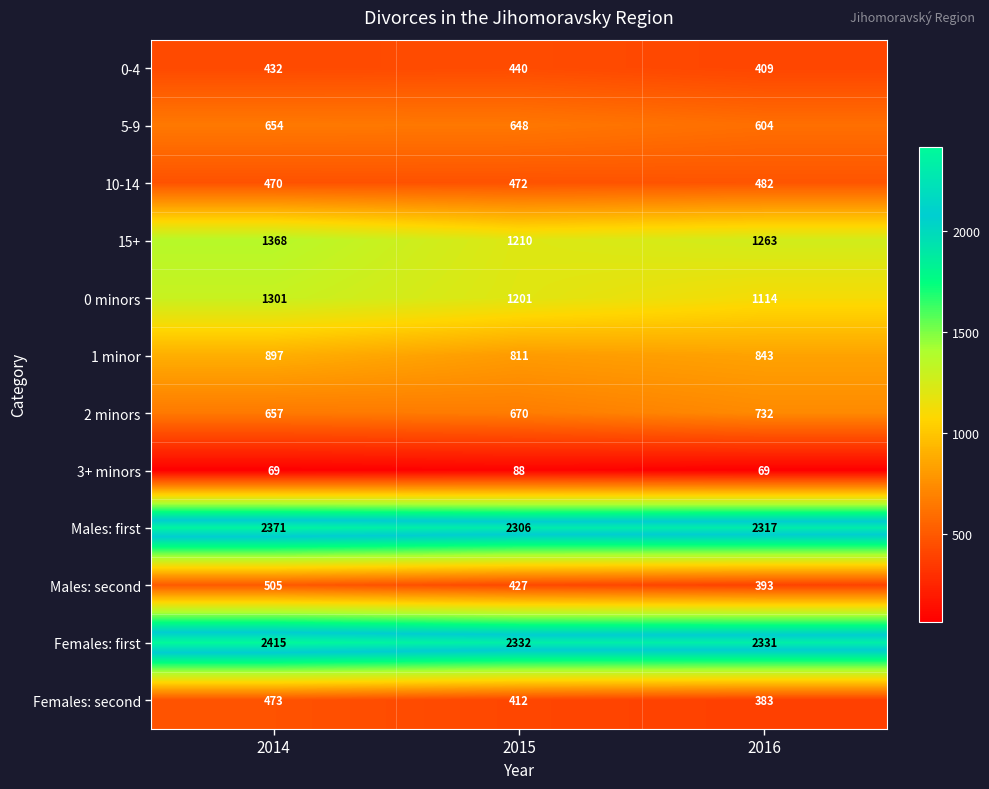

Is the value of Males: first at 2016 greater than the value of 15+ at 2014?

Yes